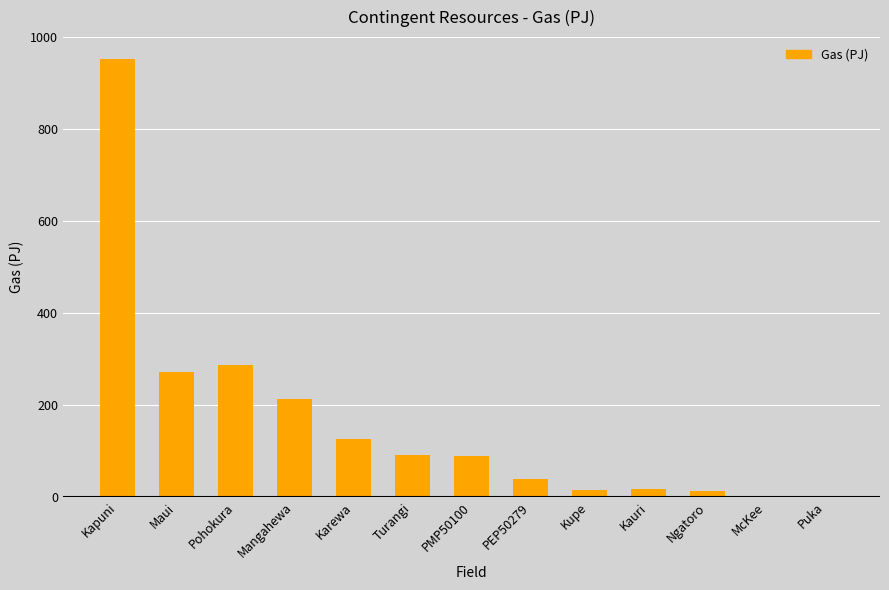

What is the maximum value shown in the chart?

952.7